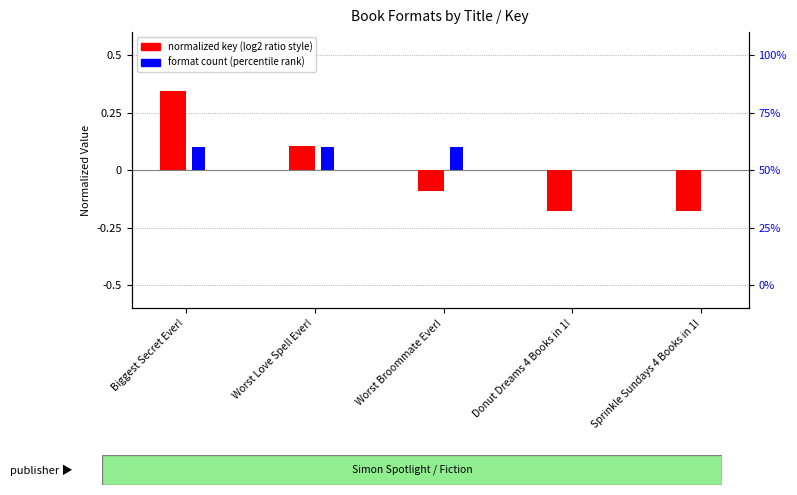

How many data points in format count (percentile rank) are less than 0?

2